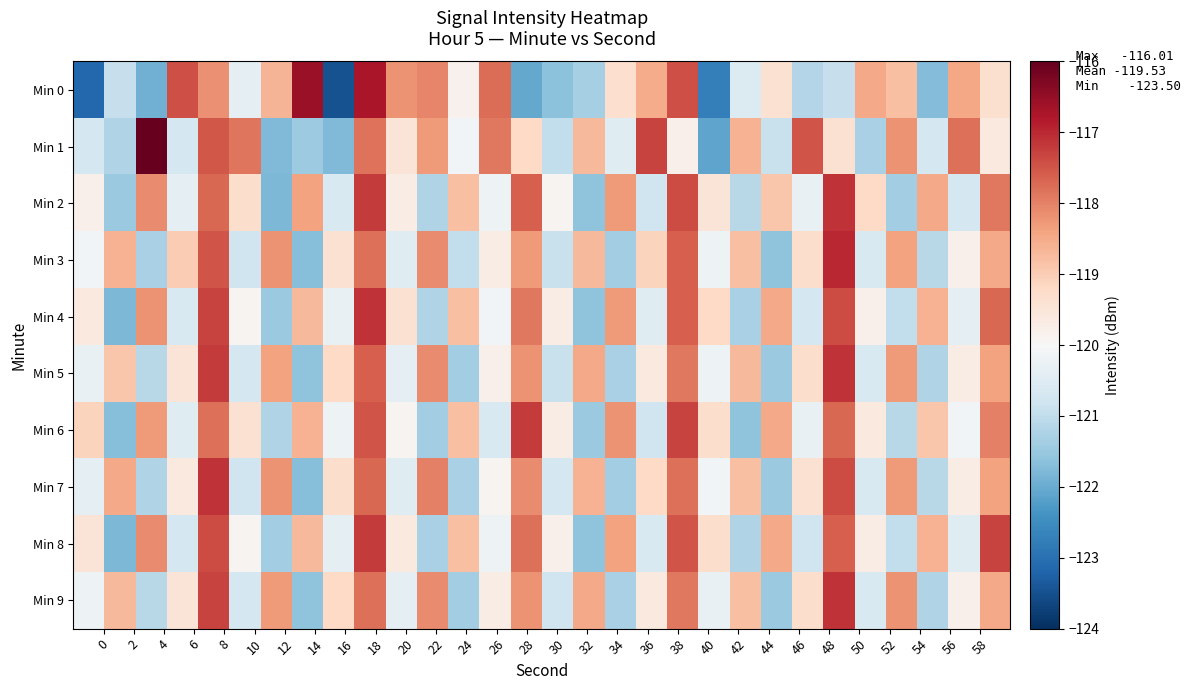

Which series has the widest spread of values?

Min 0